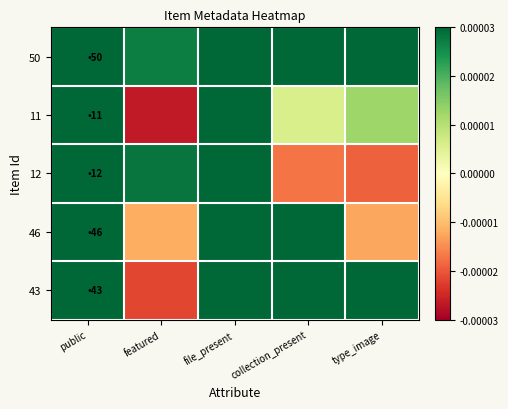

Reading left to right, transcribe all the data shown in this chart.

50: public=1.0	featured=0.0	file_present=1.0	collection_present=1.0	type_image=1.0
11: public=1.0	featured=-0.0	file_present=1.0	collection_present=0.0	type_image=0.0
12: public=1.0	featured=0.0	file_present=1.0	collection_present=-0.0	type_image=-0.0
46: public=1.0	featured=-0.0	file_present=1.0	collection_present=1.0	type_image=-0.0
43: public=1.0	featured=-0.0	file_present=1.0	collection_present=1.0	type_image=1.0